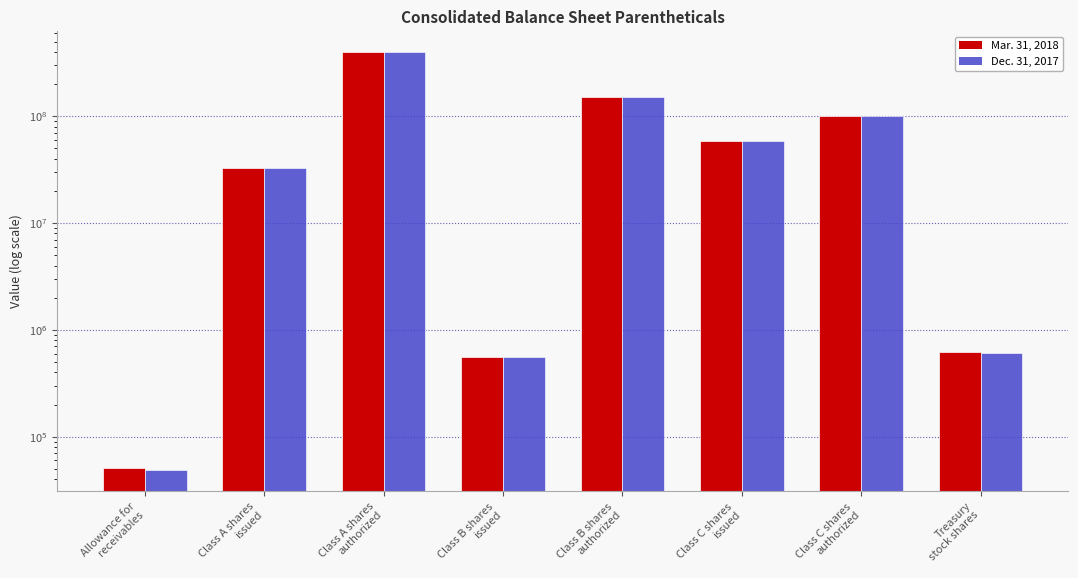

What is the label of the 5th bar from the right?

Class B shares
issued